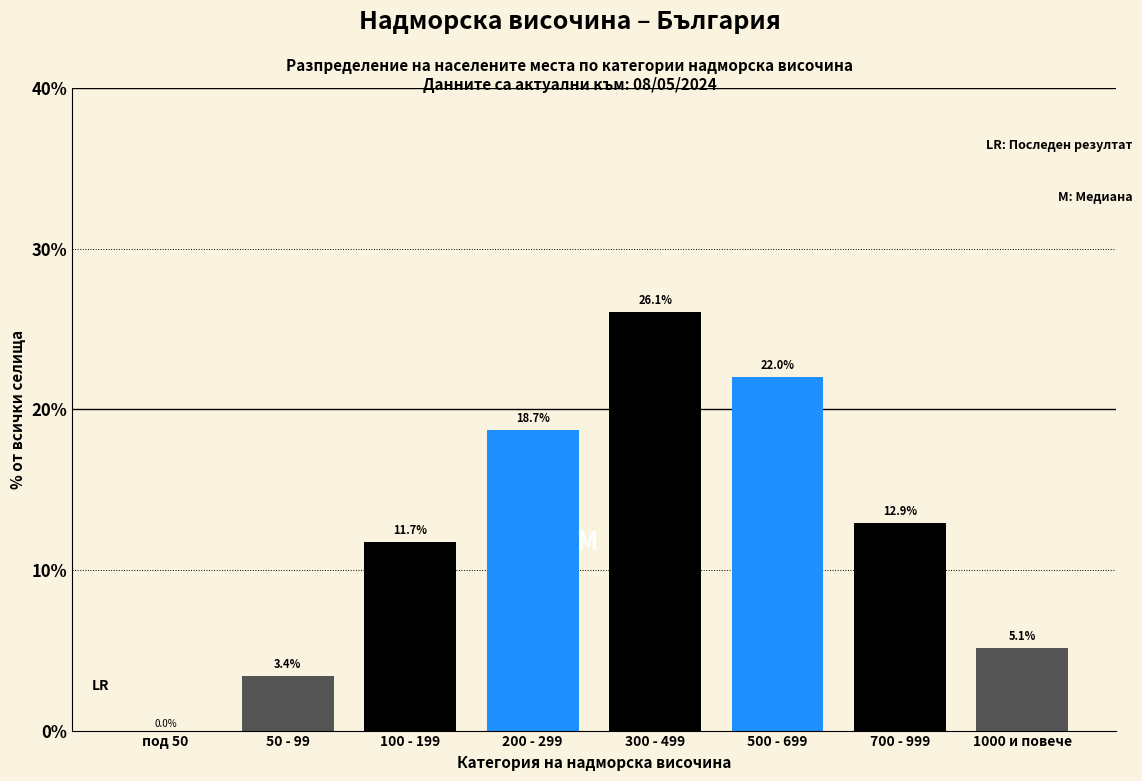

Reading left to right, transcribe all the data shown in this chart.

под 50=0.0	50 - 99=3.4	100 - 199=11.7	200 - 299=18.7	300 - 499=26.1	500 - 699=22.0	700 - 999=12.9	1000 и повече=5.1